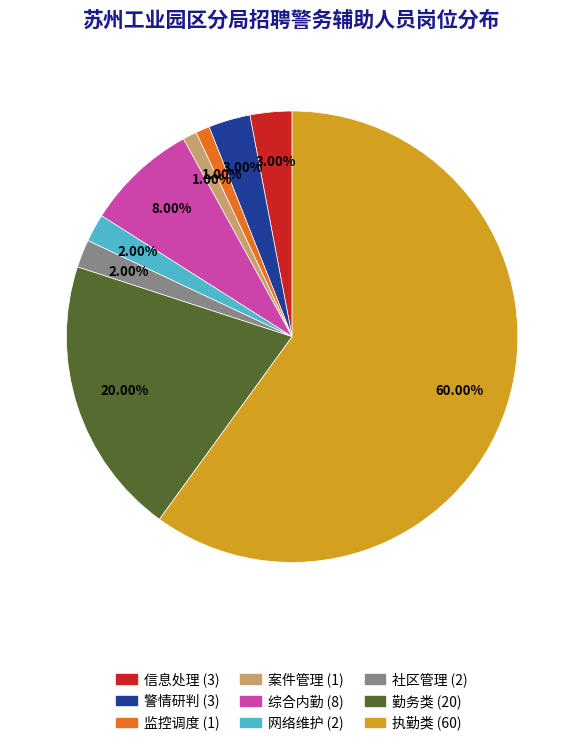

Which slice represents more than half of the pie?

执勤类